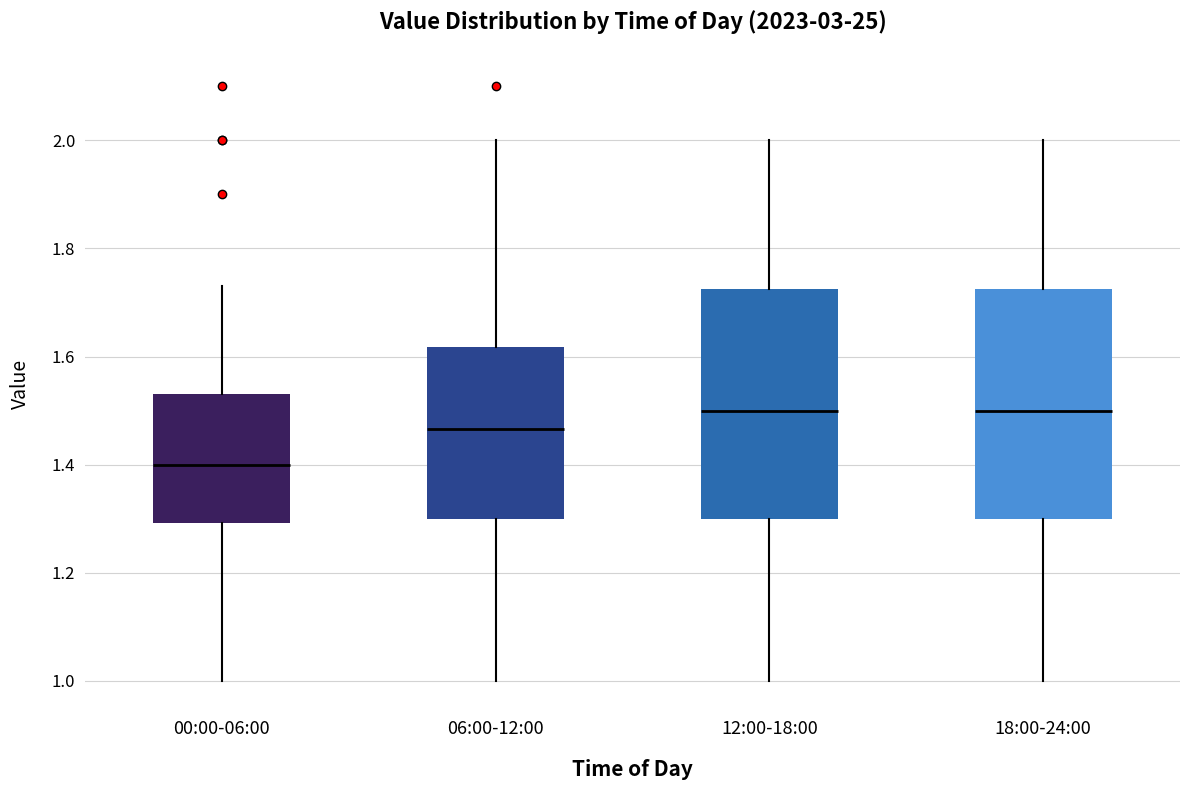

Reading left to right, read every box against the y-axis: the position of its median line, the range the box covers, and the ends of its whiskers. The values are not printed on the chart, so give them approximately, as read against the axis.

00:00-06:00: median 1.40, box 1.30 to 1.54, whiskers 1.00 to 1.74
06:00-12:00: median 1.46, box 1.30 to 1.62, whiskers 1.00 to 2.00
12:00-18:00: median 1.50, box 1.30 to 1.72, whiskers 1.00 to 2.00
18:00-24:00: median 1.50, box 1.30 to 1.72, whiskers 1.00 to 2.00